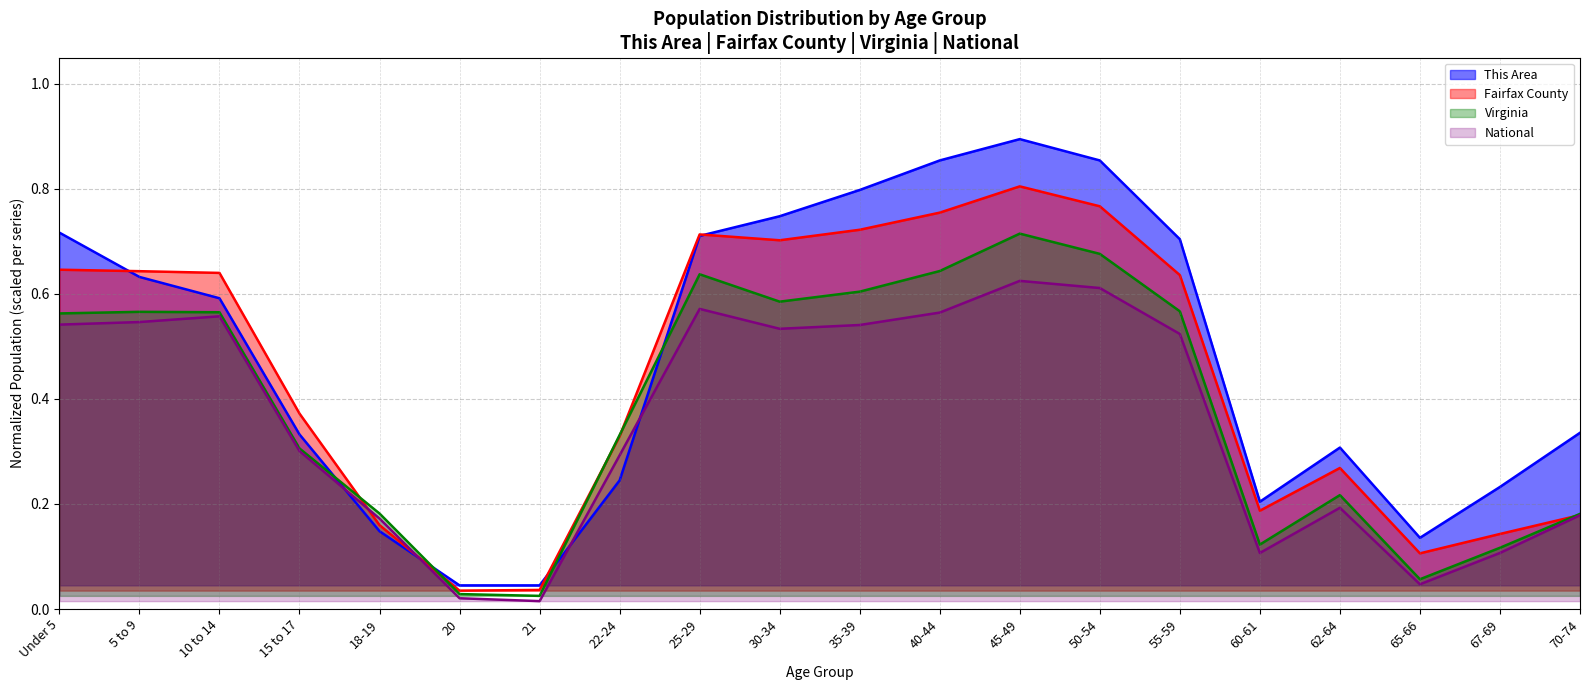

List the series in order of their overall mean, highest first.

This Area, Fairfax County, Virginia, National